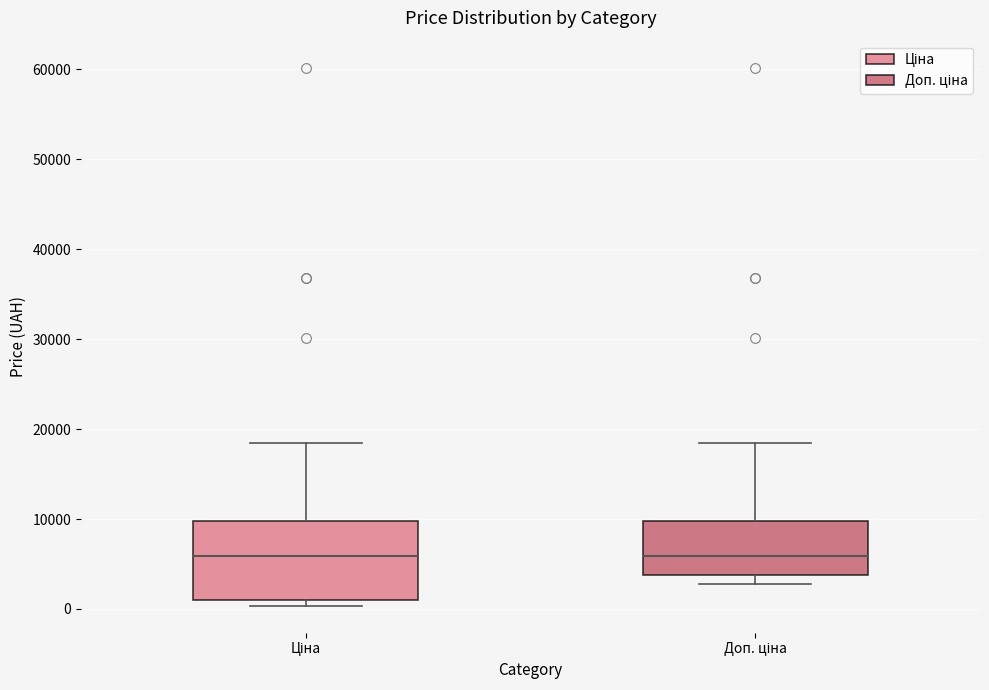

Where is the upper edge of the box for Ціна on the y-axis? The values are not printed on the chart, so give them approximately, as read against the axis.

10000